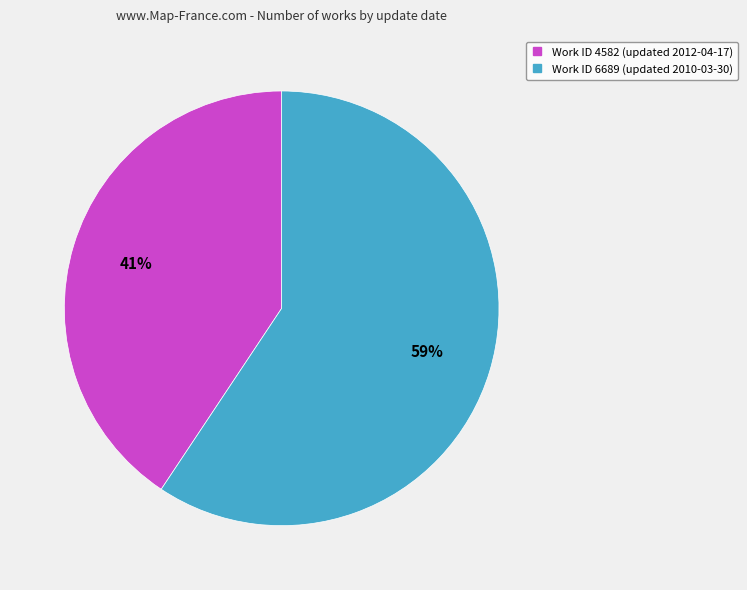

Does any single category account for the majority?

Yes